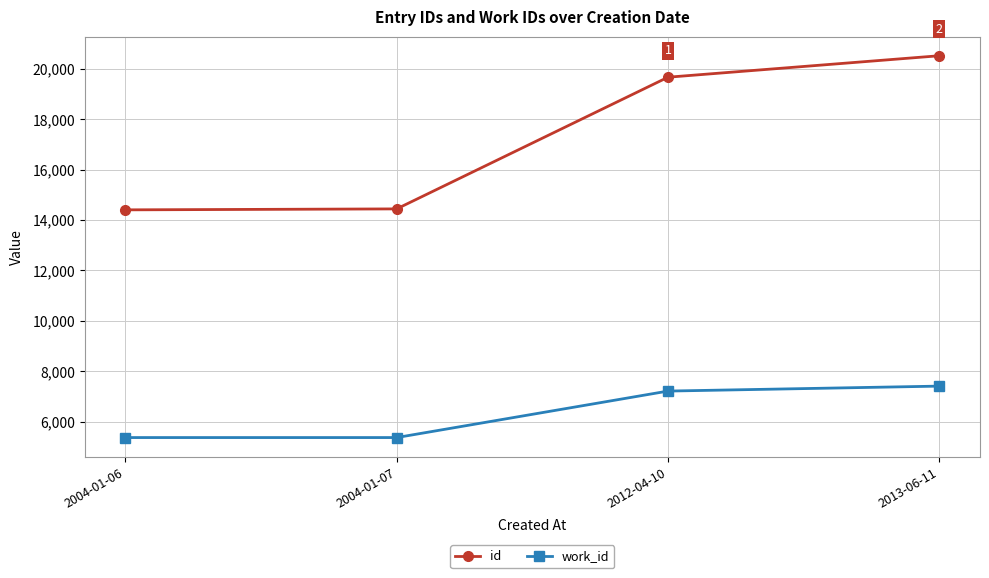

Which series has the largest range (max minus min)?

id